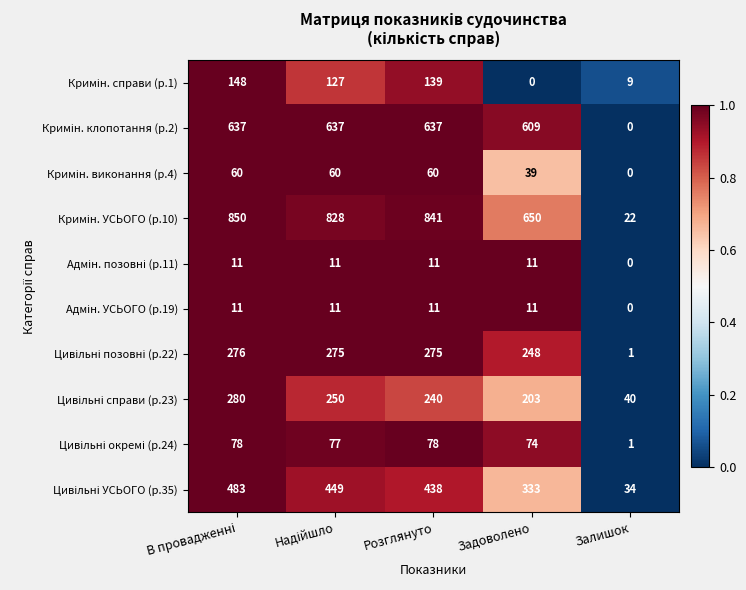

What is the total value across all series at Залишок?

107